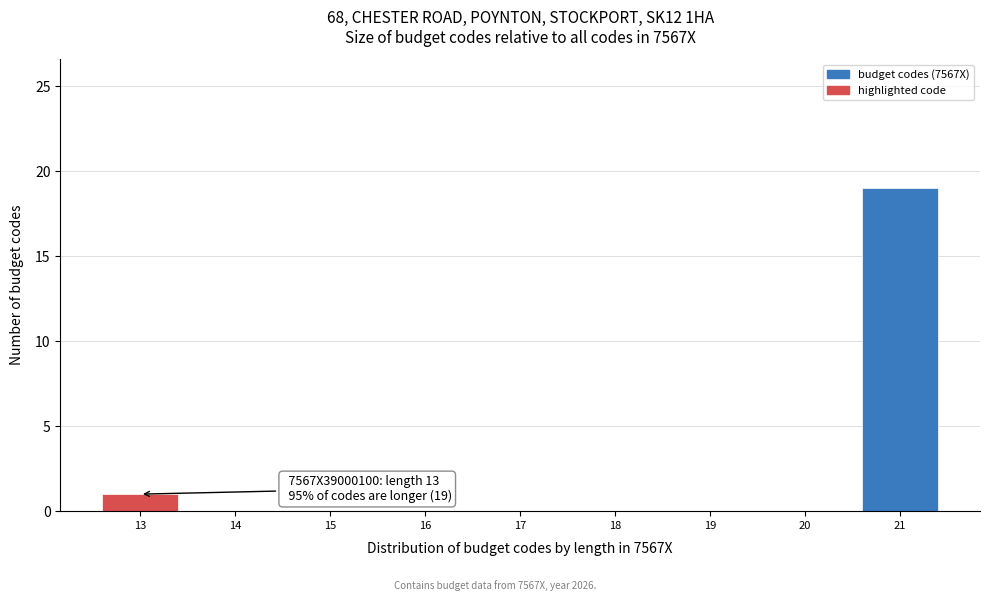

Over which range of the x-axis is the bar tallest?

20.5 to 21.5